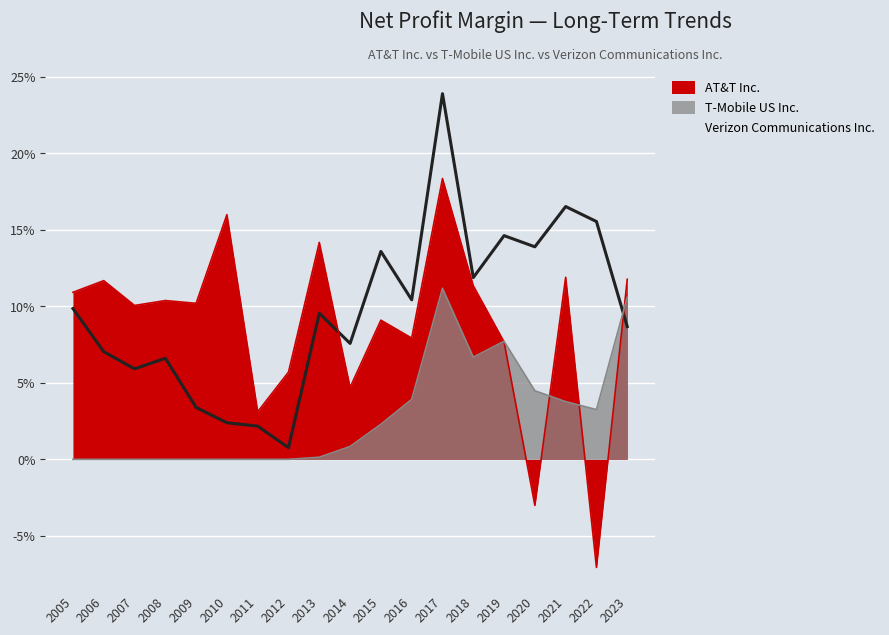

Where is Verizon Communications Inc. nearest to the value 0?

2012